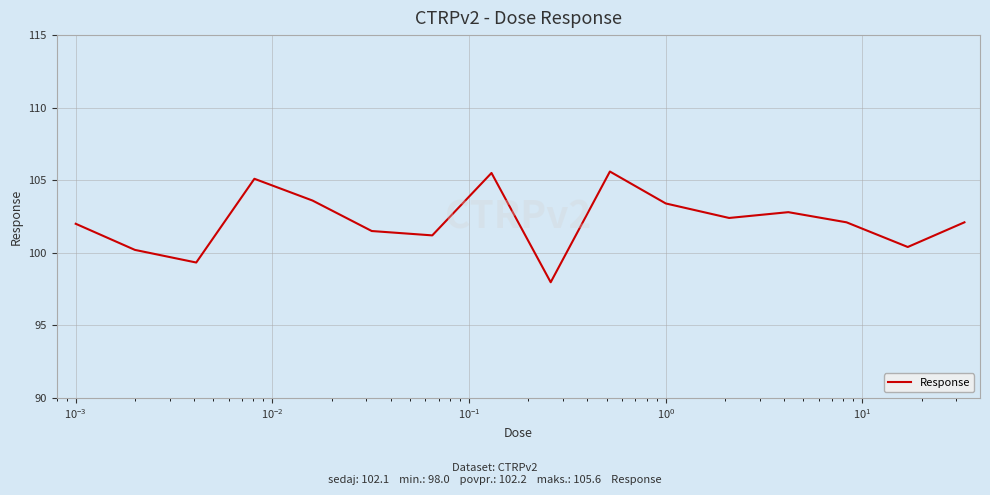

What is the minimum value shown in the chart?

98.0